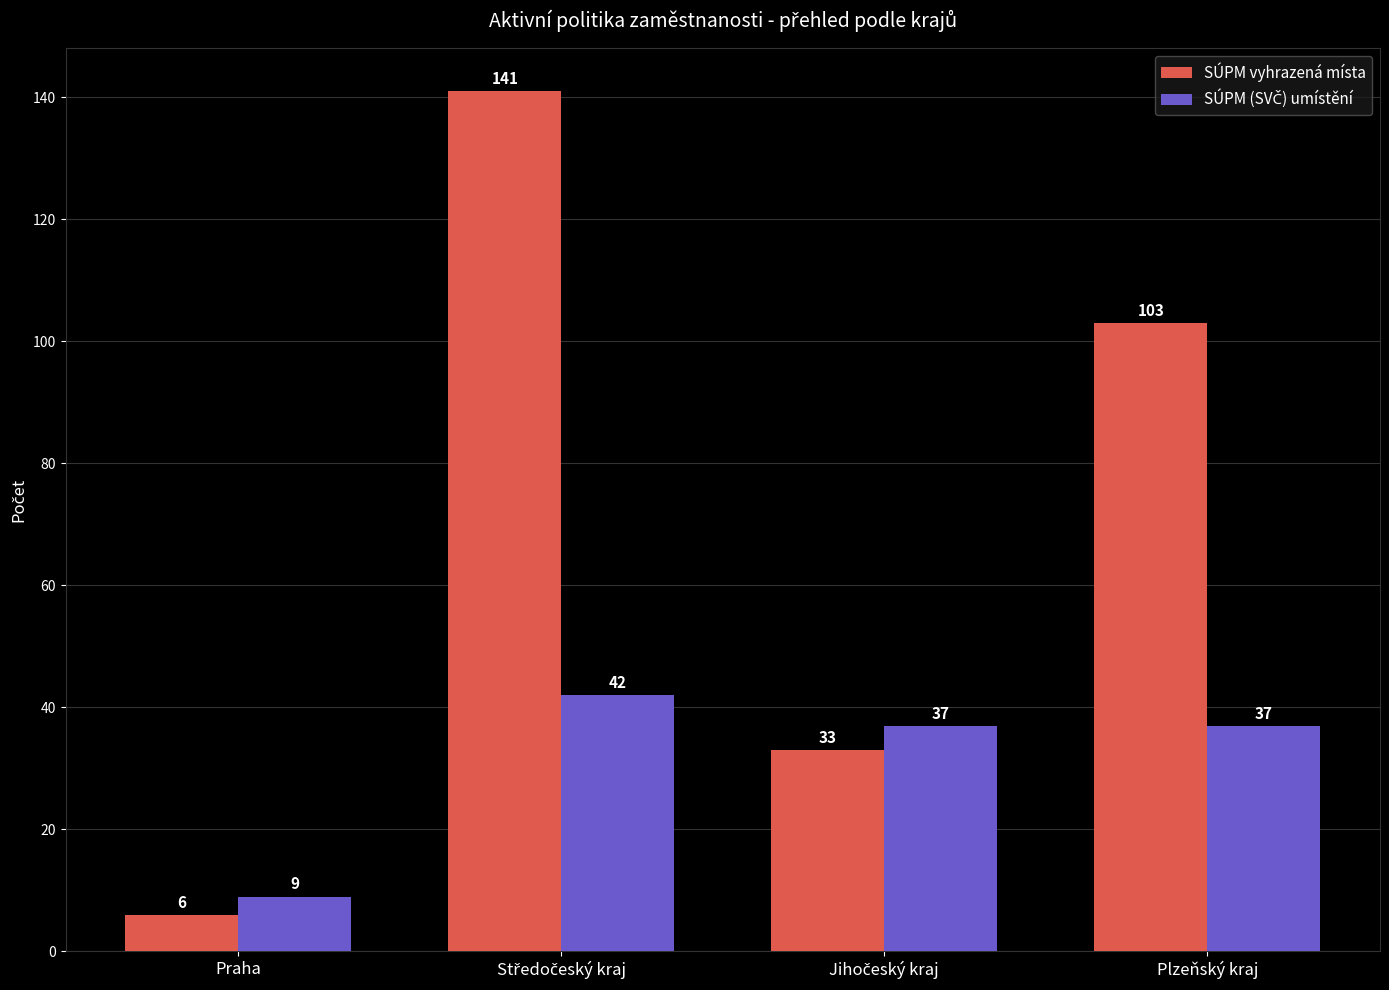

What is the difference between the second highest and minimum values in the SÚPM vyhrazená místa series?

97